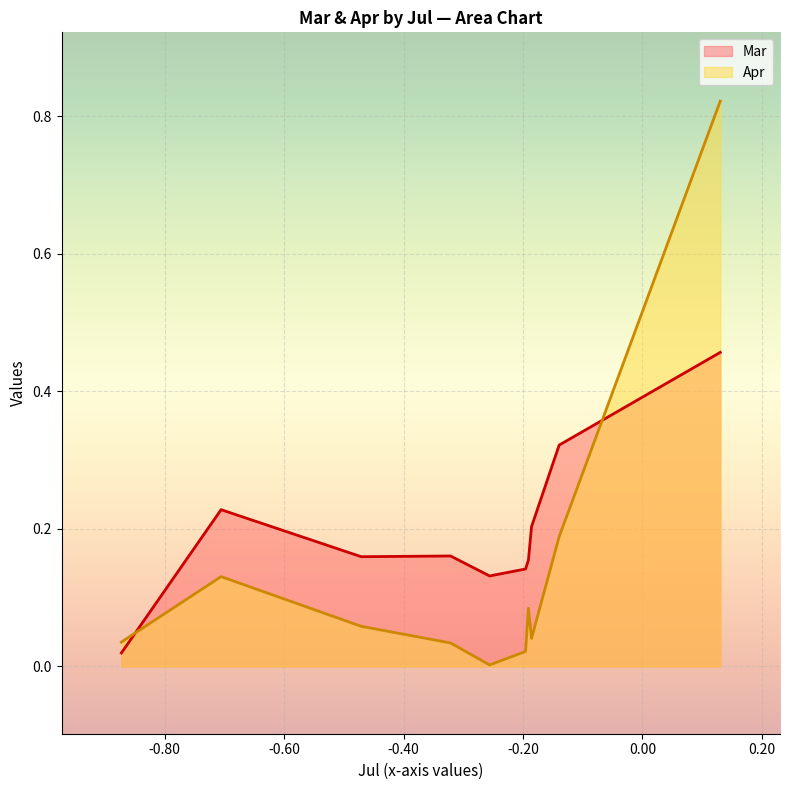

What is the value of the Mar point at the 5th from the left?

0.1